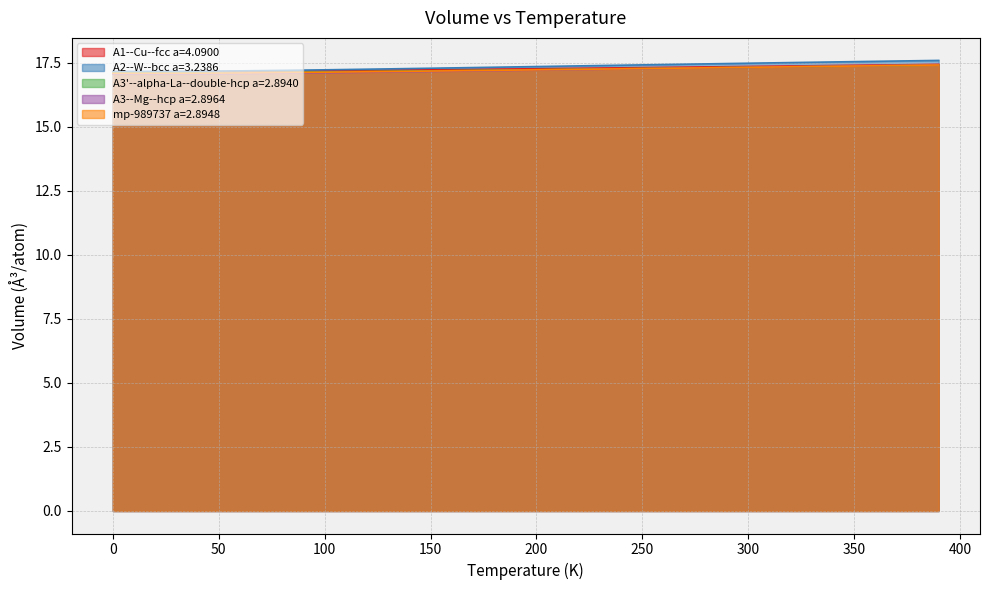

True or false: A2--W--bcc a=3.2386 and A1--Cu--fcc a=4.0900 cross at least once.

False